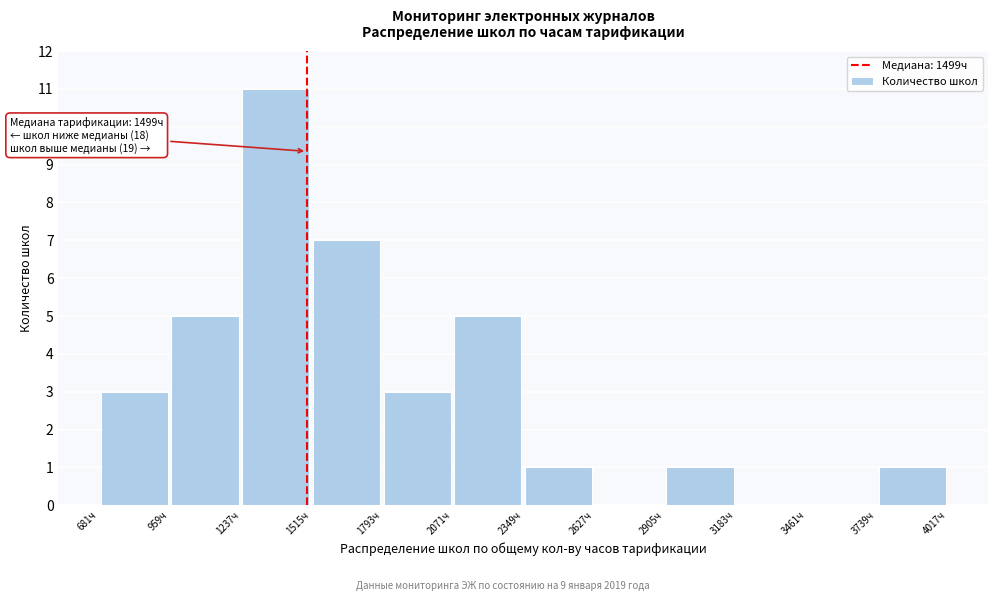

Over which range of the x-axis is the bar tallest?

1250 to 1500